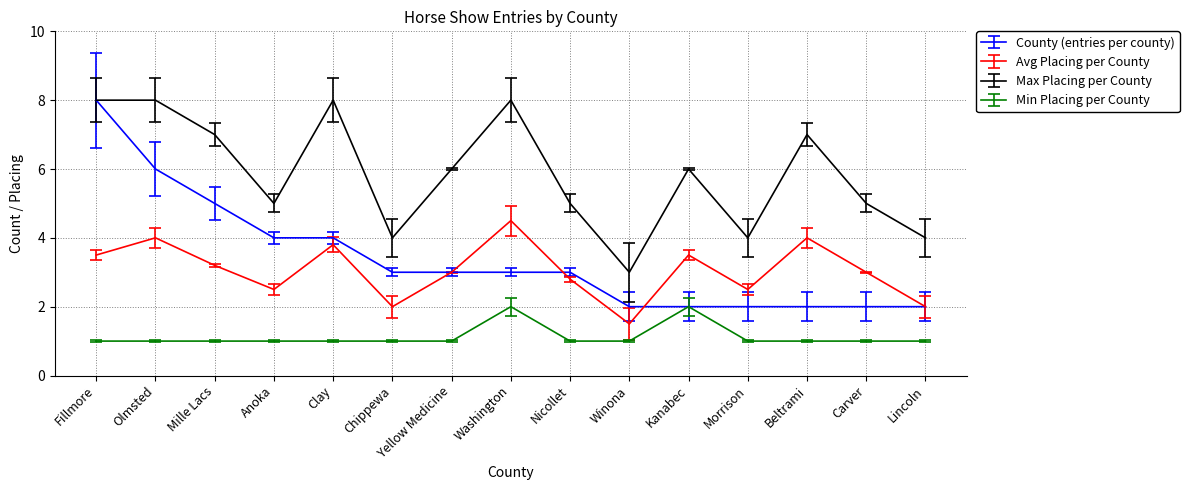

Where does the County (entries per county) series first go above 3?

Fillmore